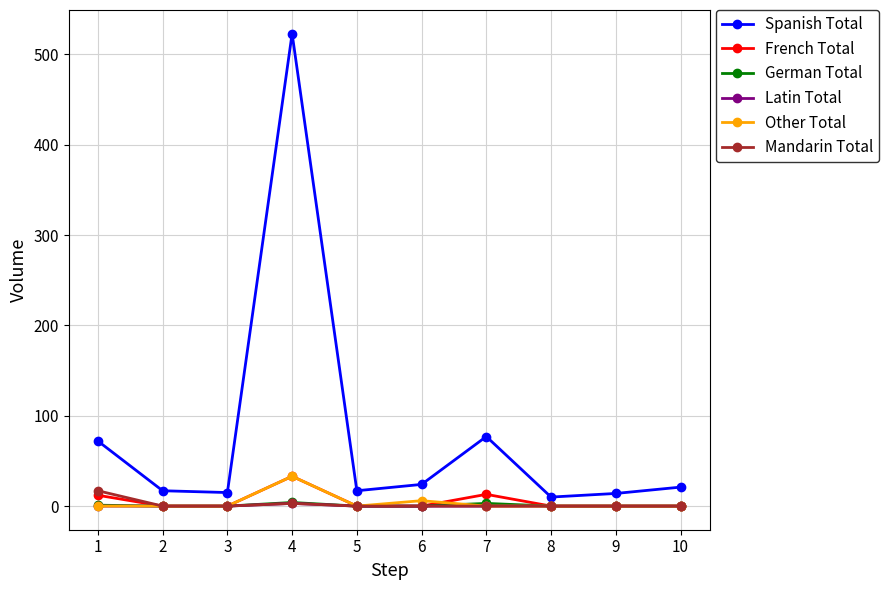

Is this an area chart (filled region under the line)?

No